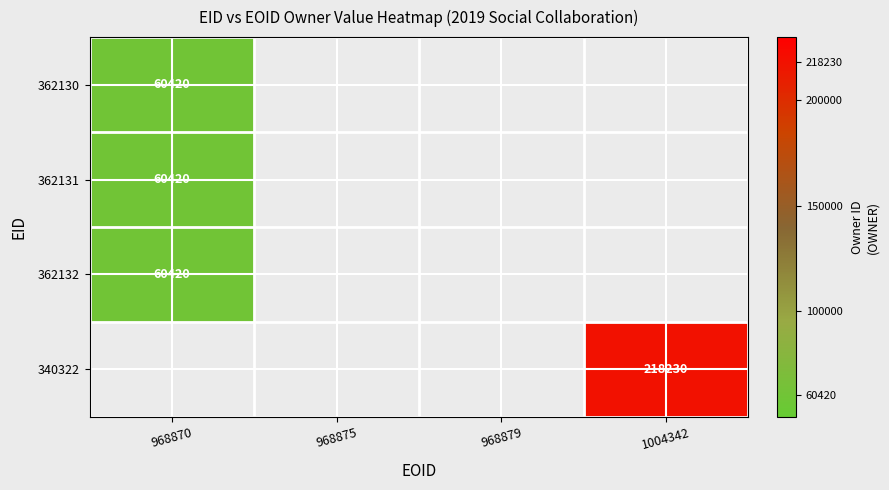

The 362132 series shows 60420 at 968870. True or false?

True